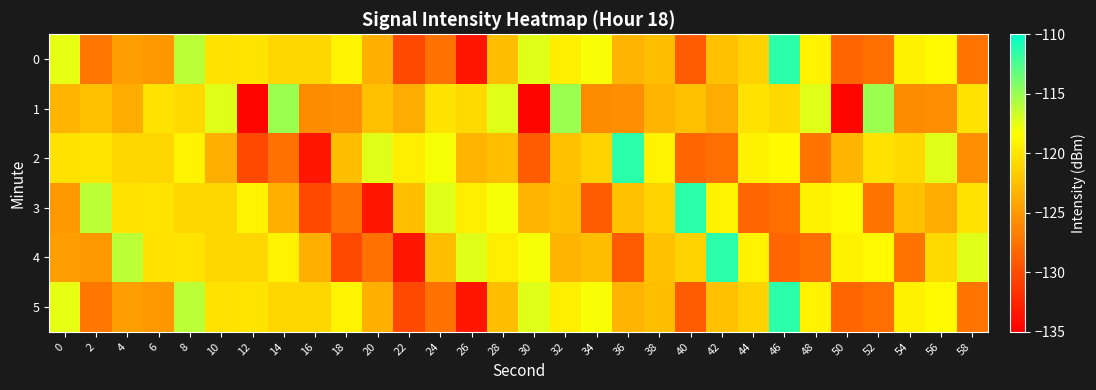

At which category is the sum across all series the highest?

8